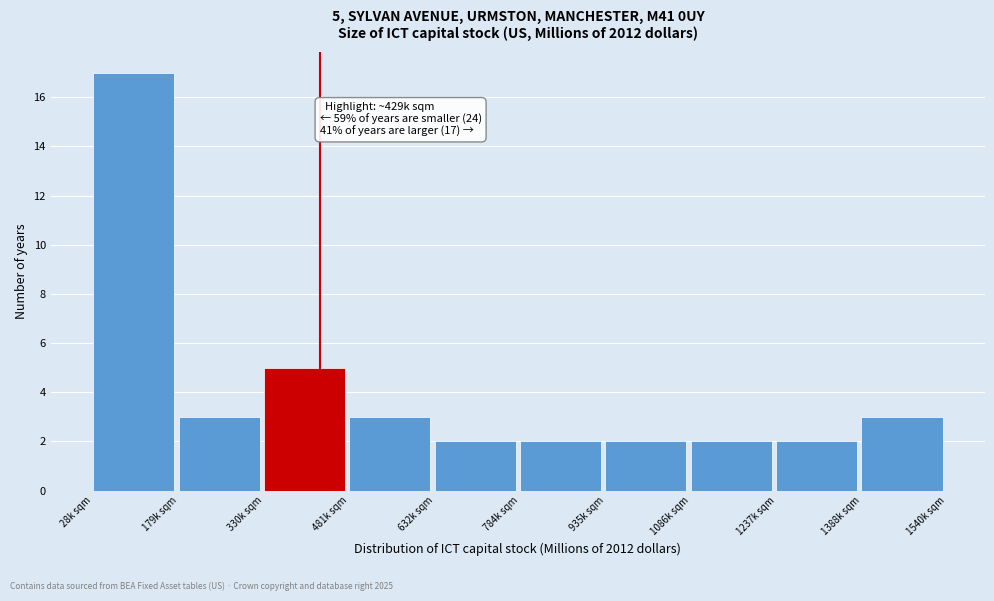

Reading right to left, transcribe all the data shown in this chart.

3	2	2	2	2	2	3	5	3	17